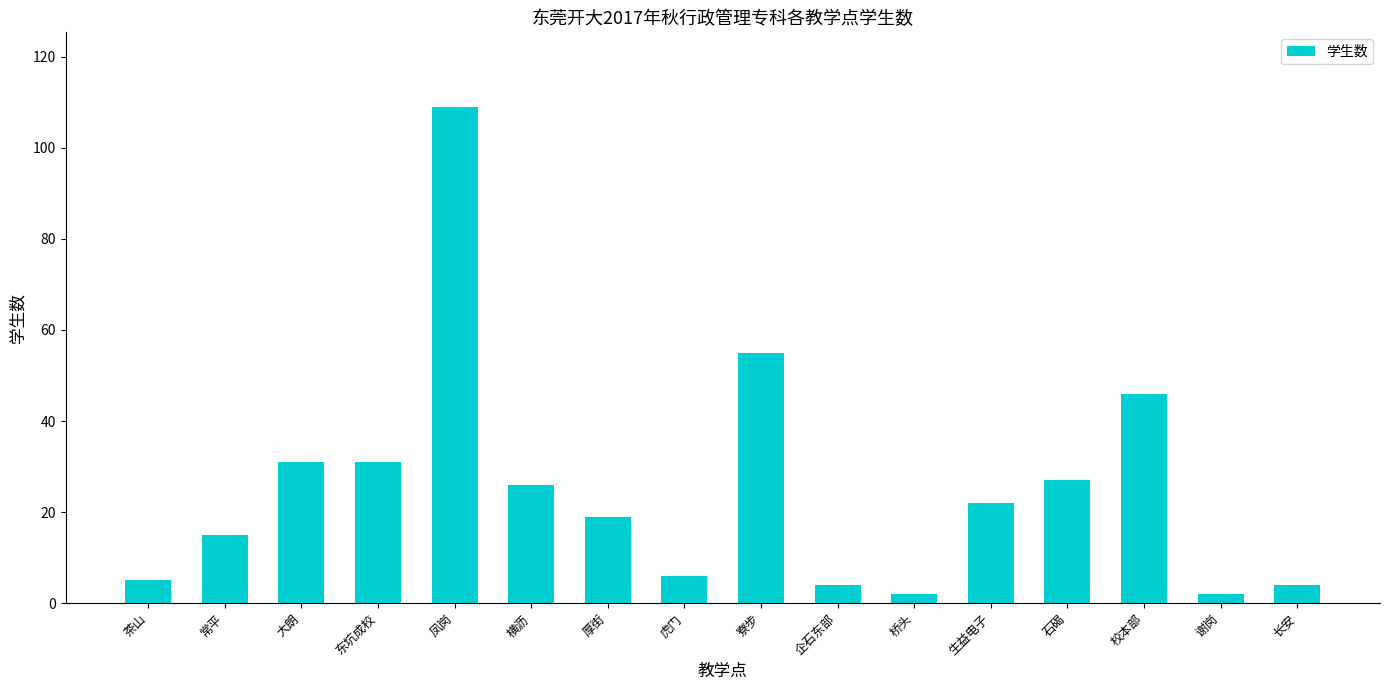

The chart shows a value of 7 at 生益电子. True or false?

False